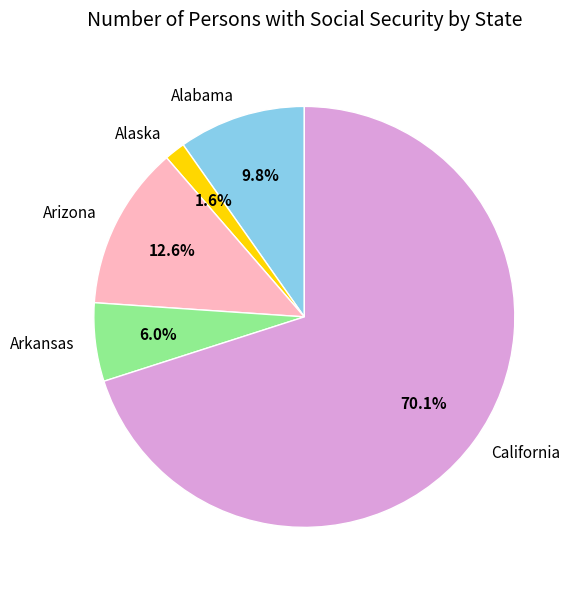

To the nearest percent, what is the difference between the largest and smallest slice percentages?

68%